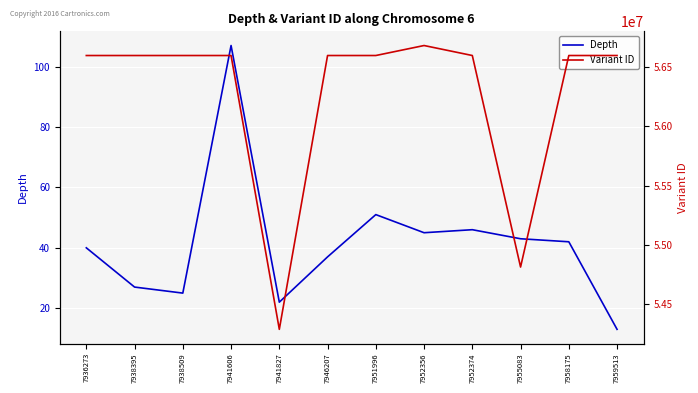

Rank the series by their maximum value, from highest to lowest.

Variant ID, Depth